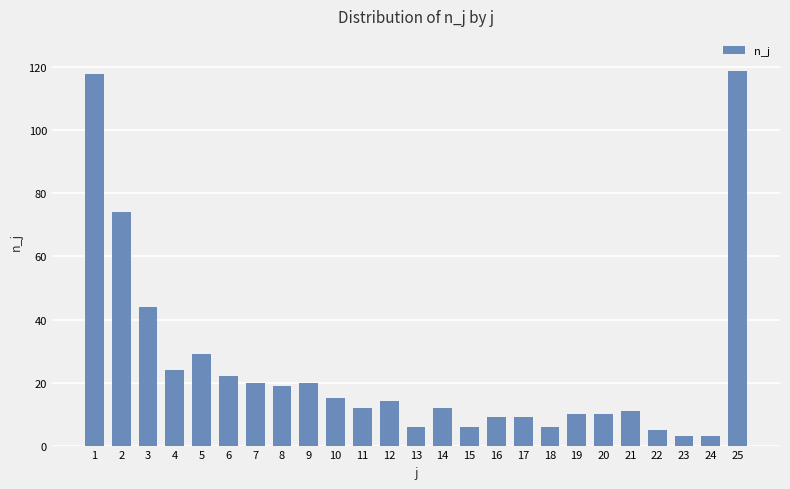

What is the difference between the maximum and minimum values?

116